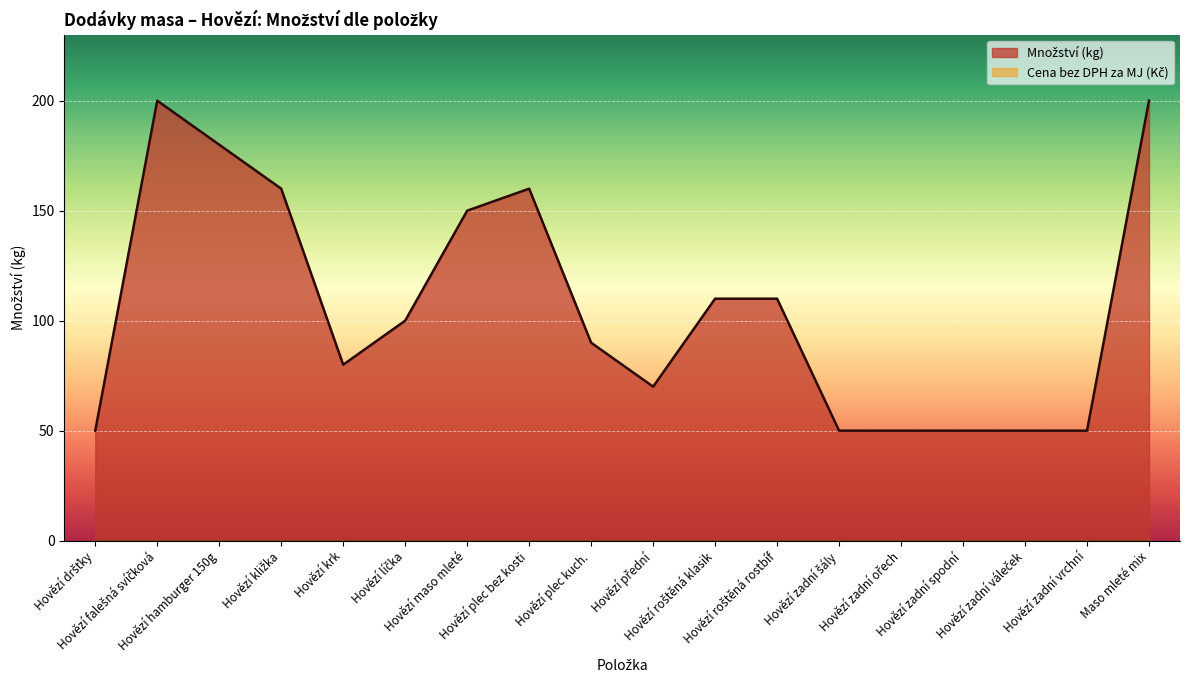

Count the number of data series in this chart.

2